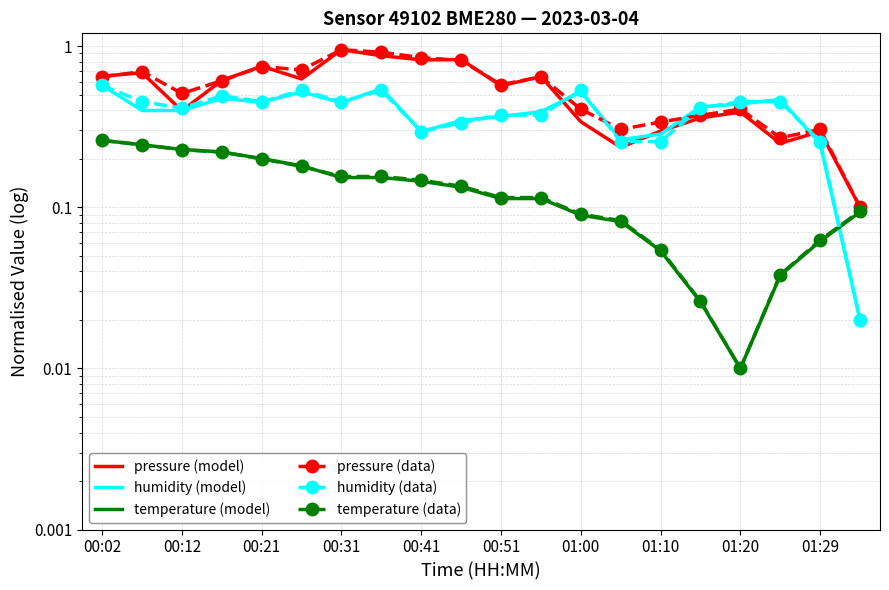

What are all the series names shown in the legend?

pressure (model), humidity (model), temperature (model), pressure (data), humidity (data), temperature (data)